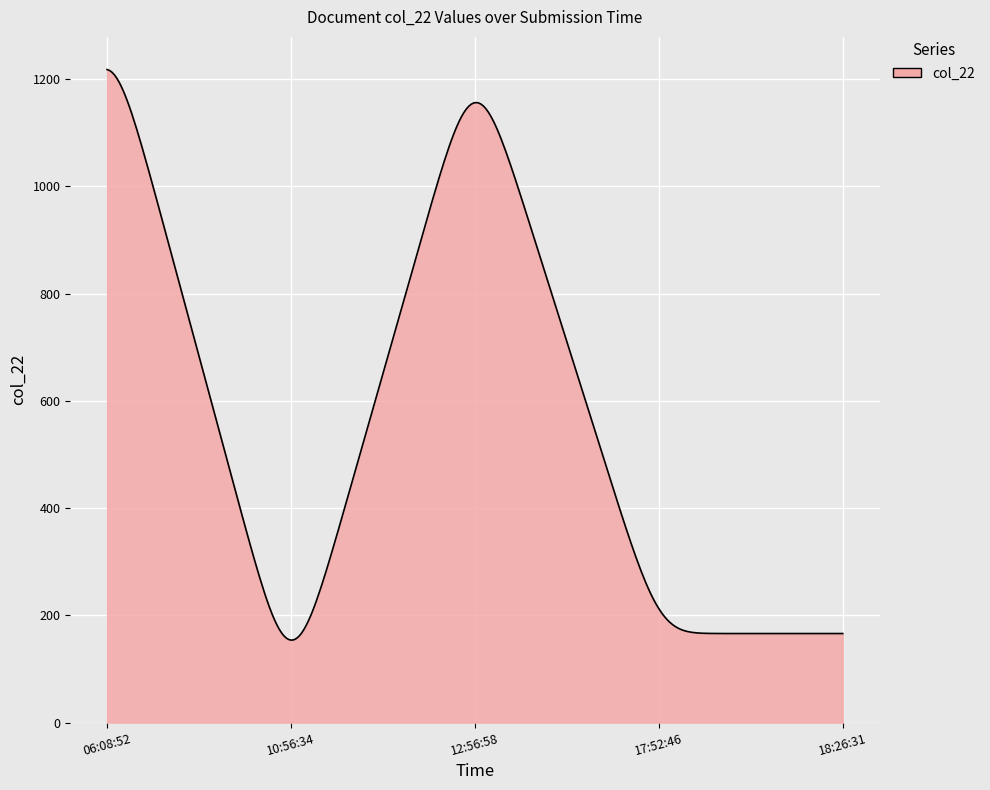

What is the difference between the maximum and second lowest values?

1063.3